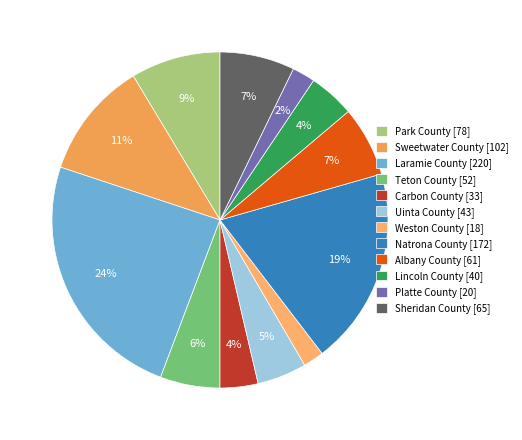

To the nearest percent, what portion does Laramie County represent?

24%